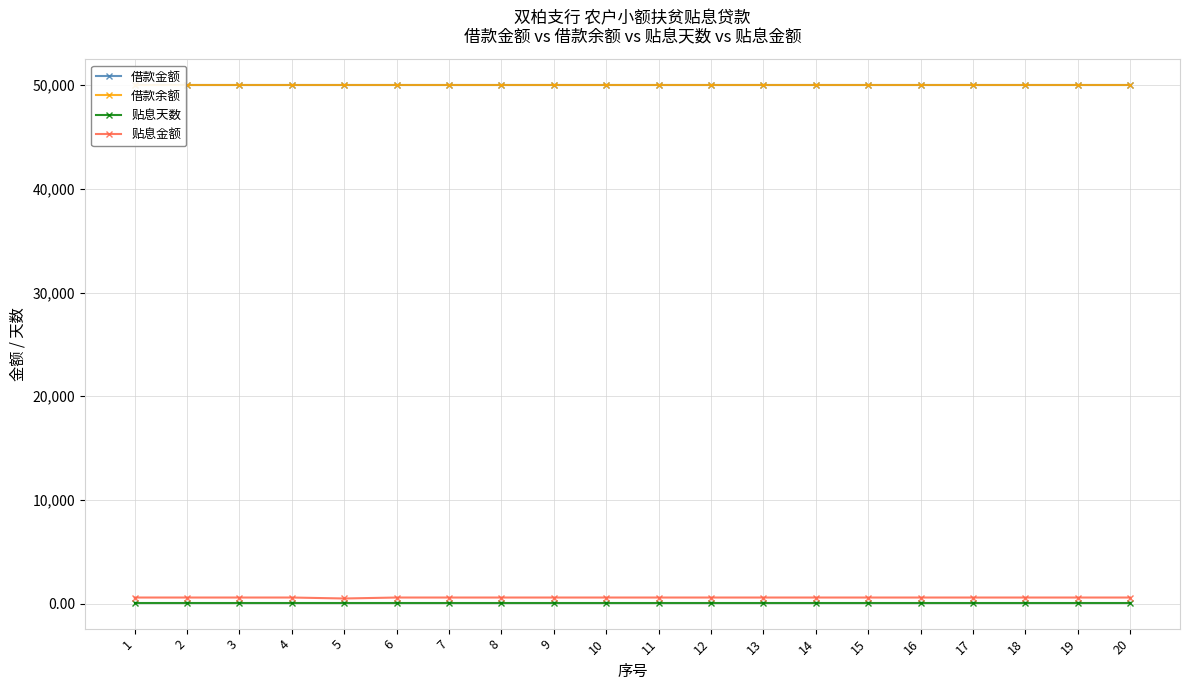

True or false: 借款余额 and 借款金额 cross at least once.

False